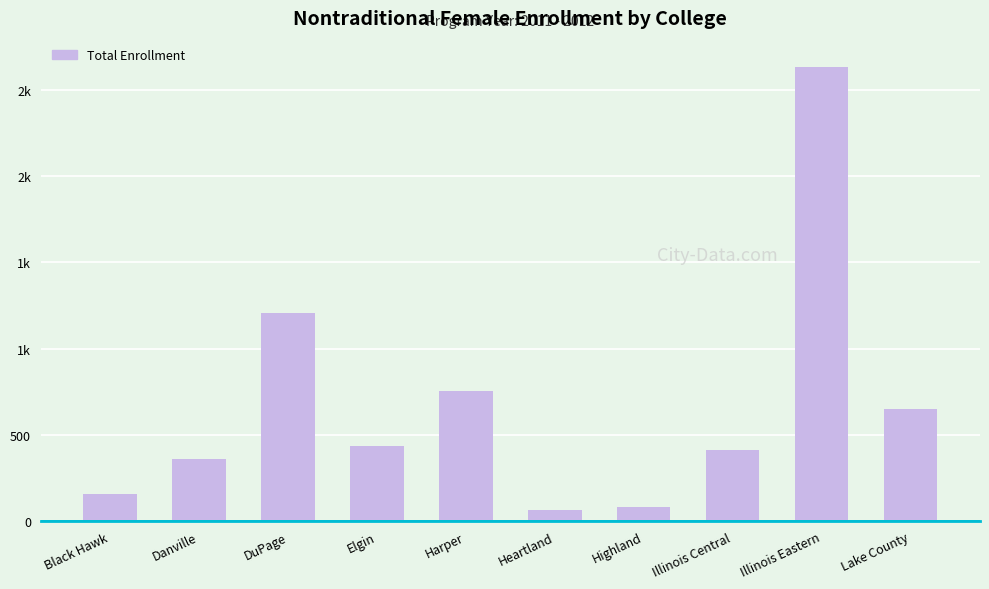

Rank the categories by value from lowest to highest.

Heartland, Highland, Black Hawk, Danville, Illinois Central, Elgin, Lake County, Harper, DuPage, Illinois Eastern